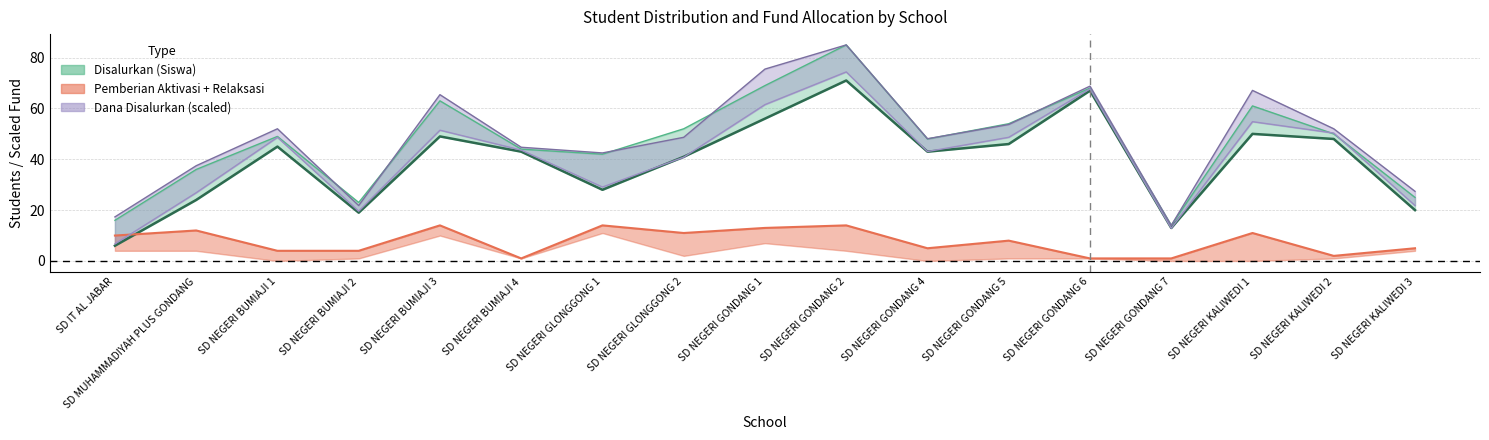

List the labels in order of value, smallest first.

SD IT AL JABAR, SD NEGERI GONDANG 7, SD NEGERI BUMIAJI 2, SD NEGERI KALIWEDI 3, SD MUHAMMADIYAH PLUS GONDANG, SD NEGERI GLONGGONG 1, SD NEGERI GLONGGONG 2, SD NEGERI BUMIAJI 4, SD NEGERI GONDANG 4, SD NEGERI BUMIAJI 1, SD NEGERI GONDANG 5, SD NEGERI KALIWEDI 2, SD NEGERI BUMIAJI 3, SD NEGERI KALIWEDI 1, SD NEGERI GONDANG 1, SD NEGERI GONDANG 6, SD NEGERI GONDANG 2